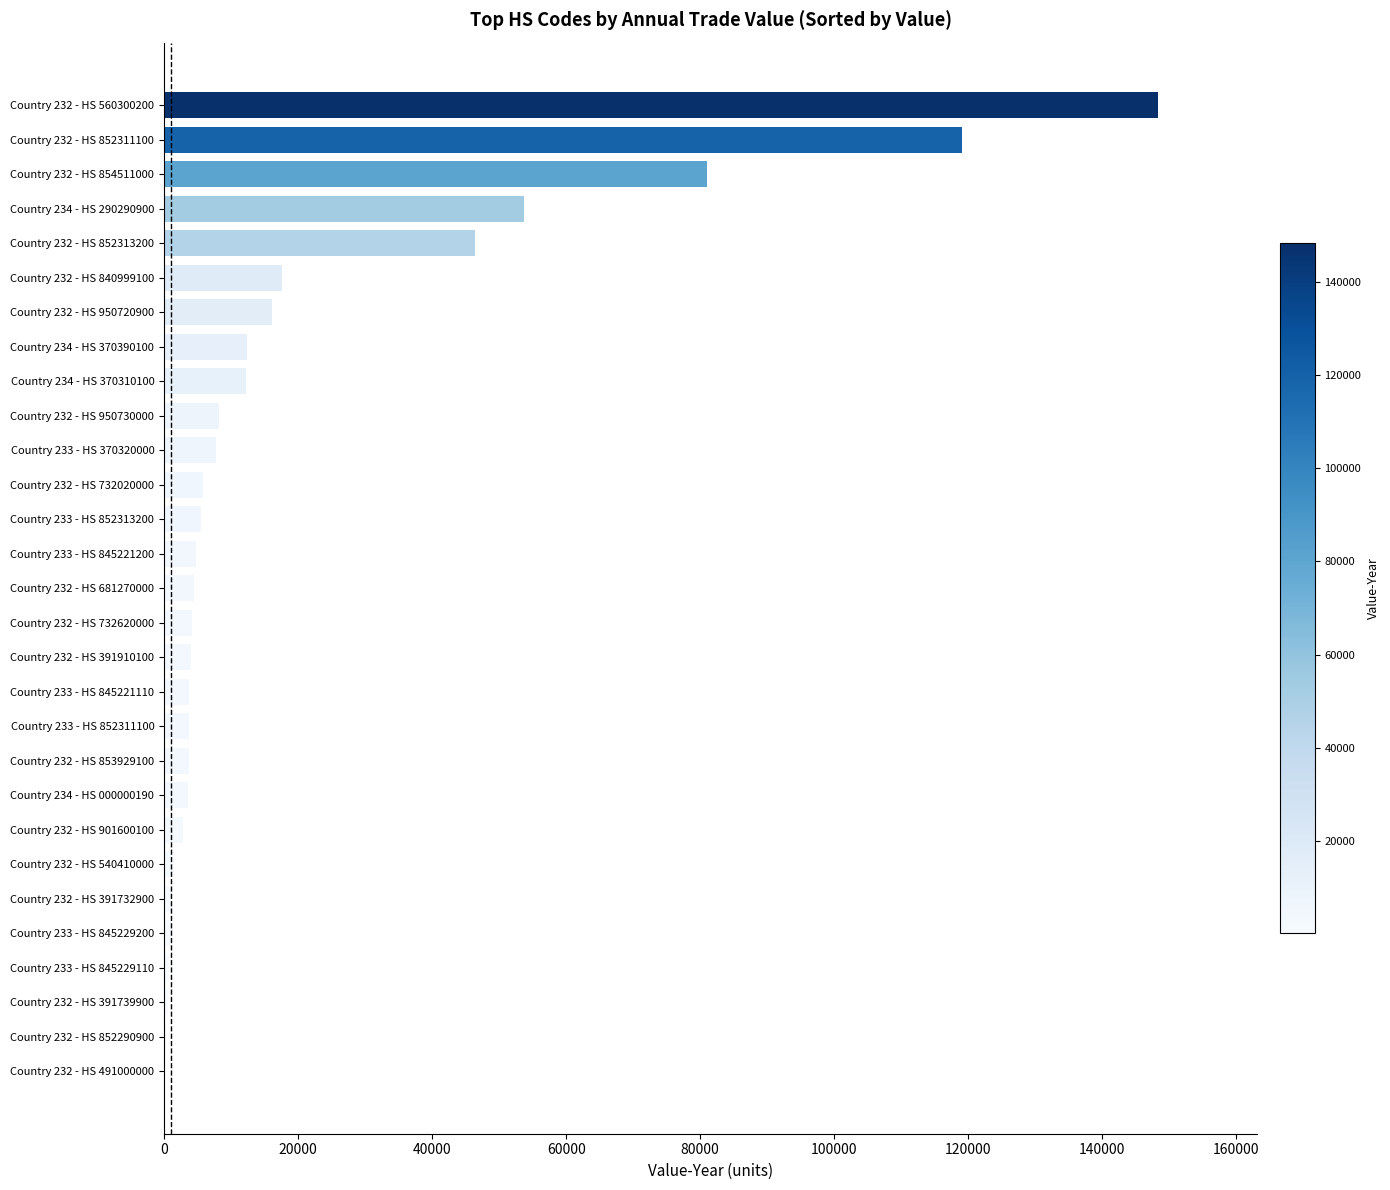

What is the sum of all values?

574580